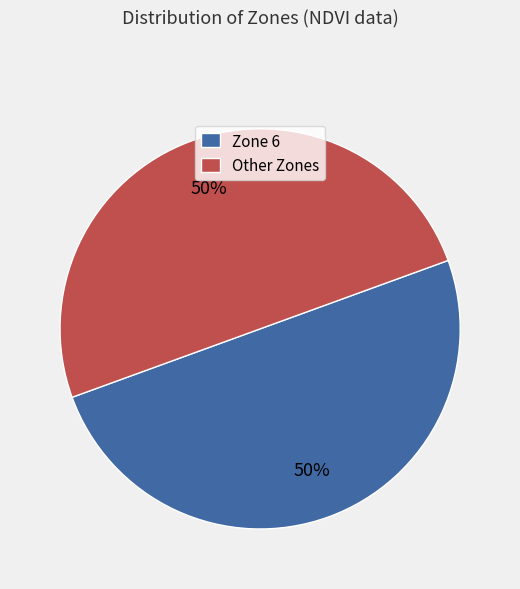

To the nearest percent, what is the average slice percentage?

50%